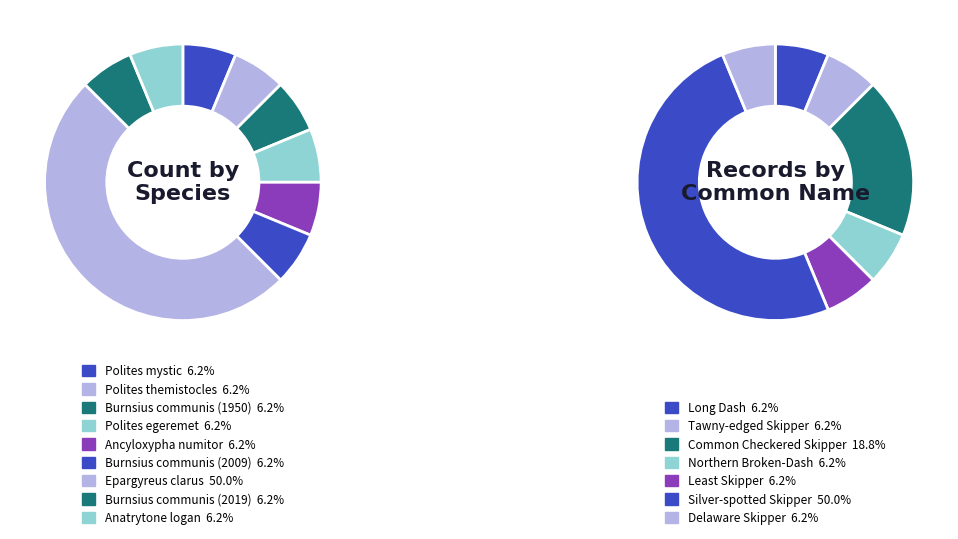

What percentage is the Polites mystic slice, to the nearest percent?

6%